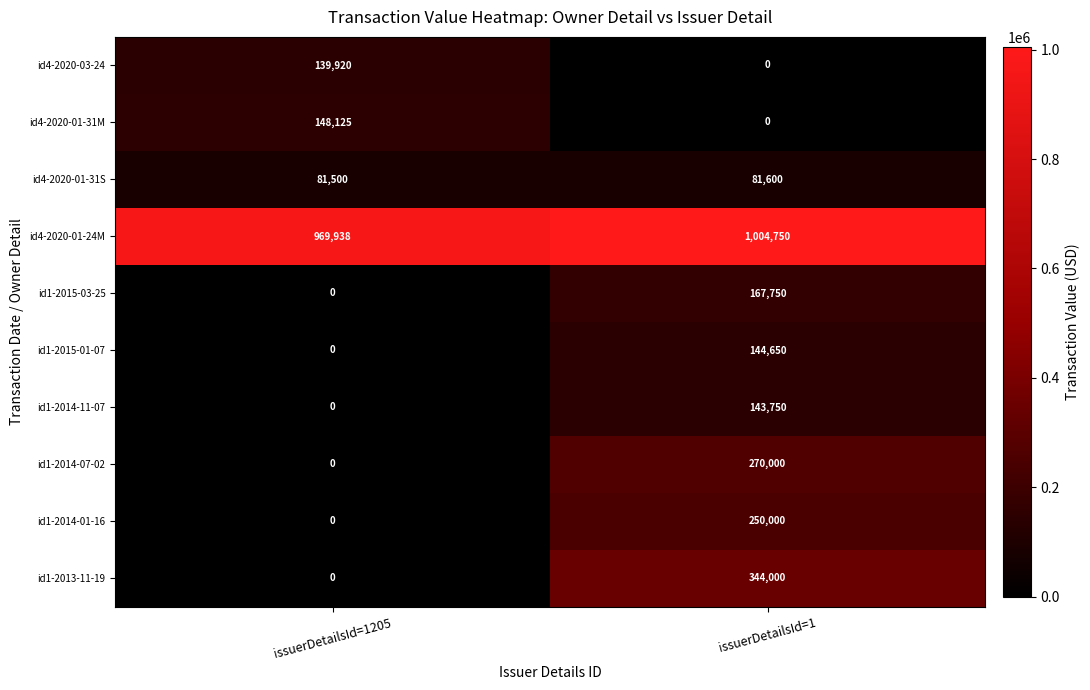

Count the number of data series in this chart.

10